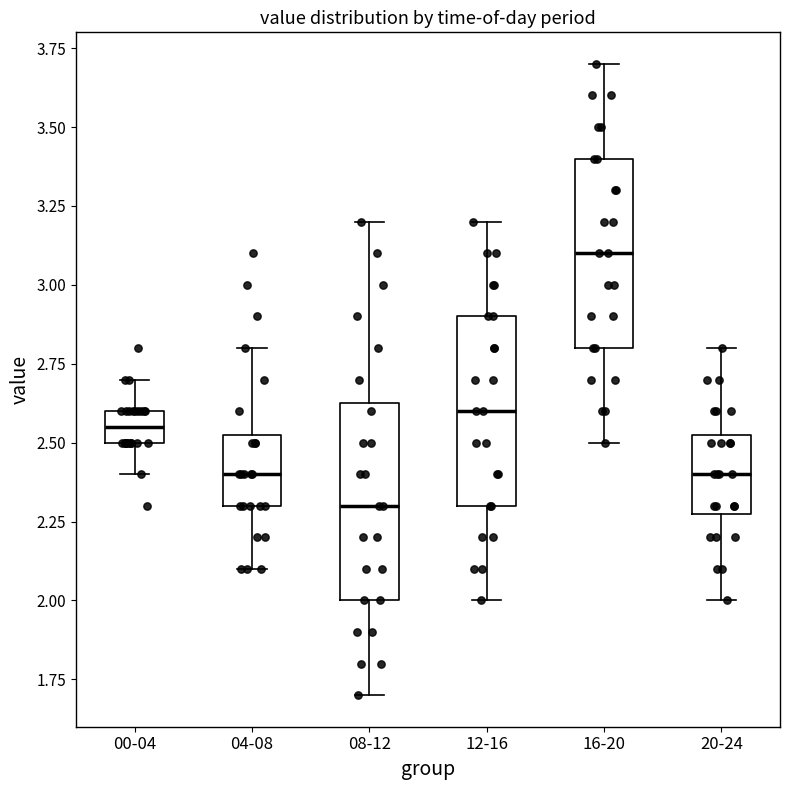

Reading left to right, transcribe this box plot: for each box, give where its median line is, the range the box spans, and where its two whiskers end, as read against the y-axis. The values are not printed on the chart, so give them approximately, as read against the axis.

00-04: median 2.55, box 2.50 to 2.60, whiskers 2.40 to 2.70
04-08: median 2.40, box 2.30 to 2.55, whiskers 2.10 to 2.80
08-12: median 2.30, box 2.00 to 2.65, whiskers 1.70 to 3.20
12-16: median 2.60, box 2.30 to 2.90, whiskers 2.00 to 3.20
16-20: median 3.10, box 2.80 to 3.40, whiskers 2.50 to 3.70
20-24: median 2.40, box 2.30 to 2.55, whiskers 2.00 to 2.80